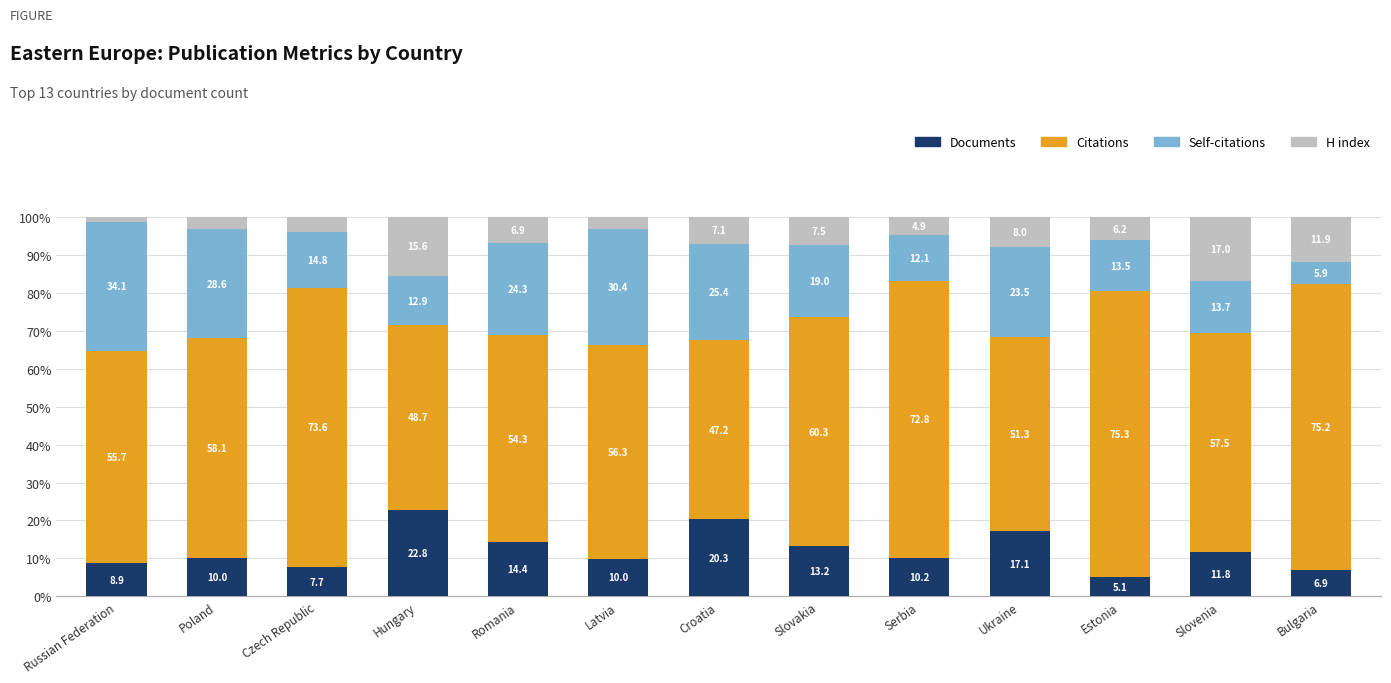

Read the Documents value at Latvia.

10.0